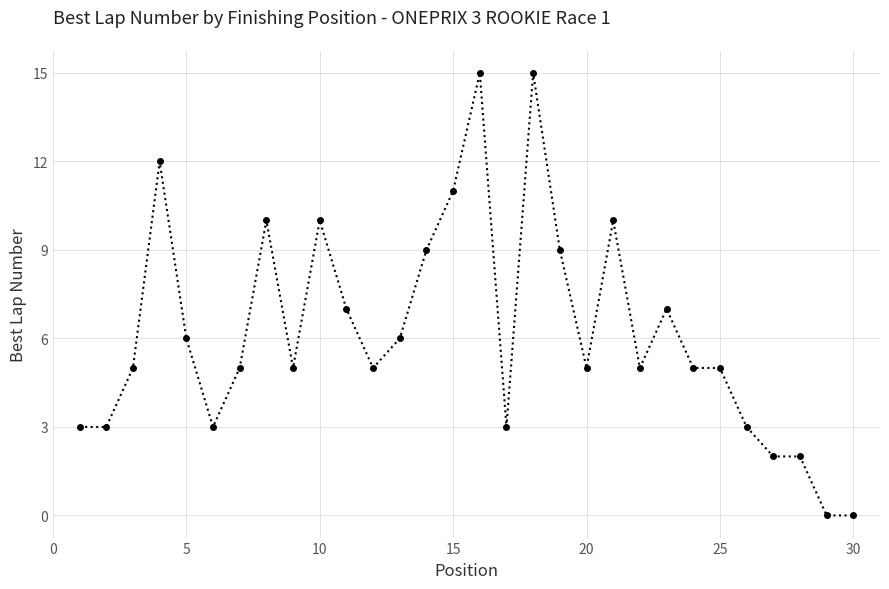

What is the average value?

6